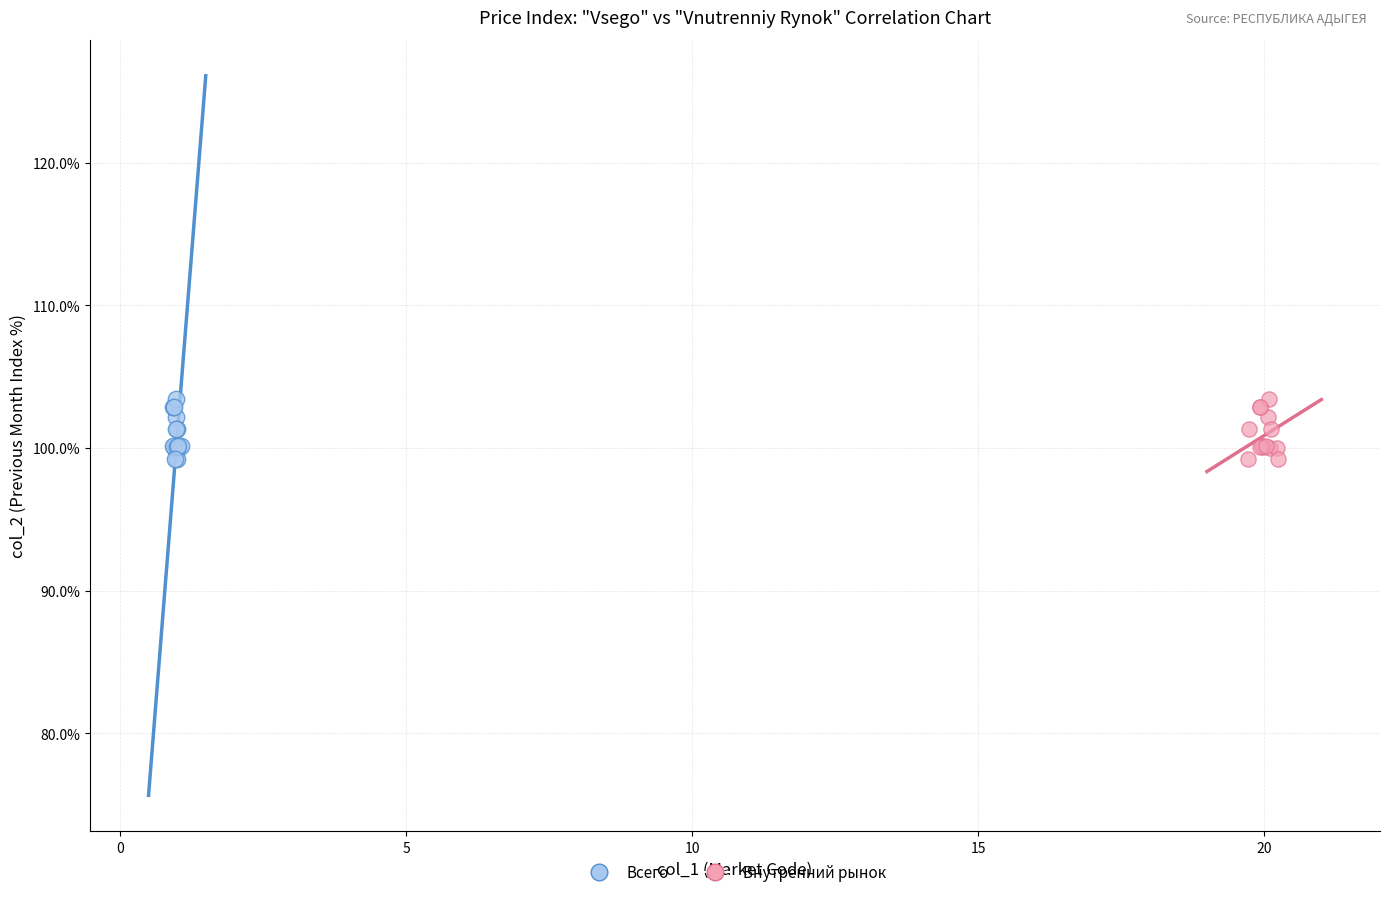

Which series has the widest spread of Y values?

Внутренний рынок